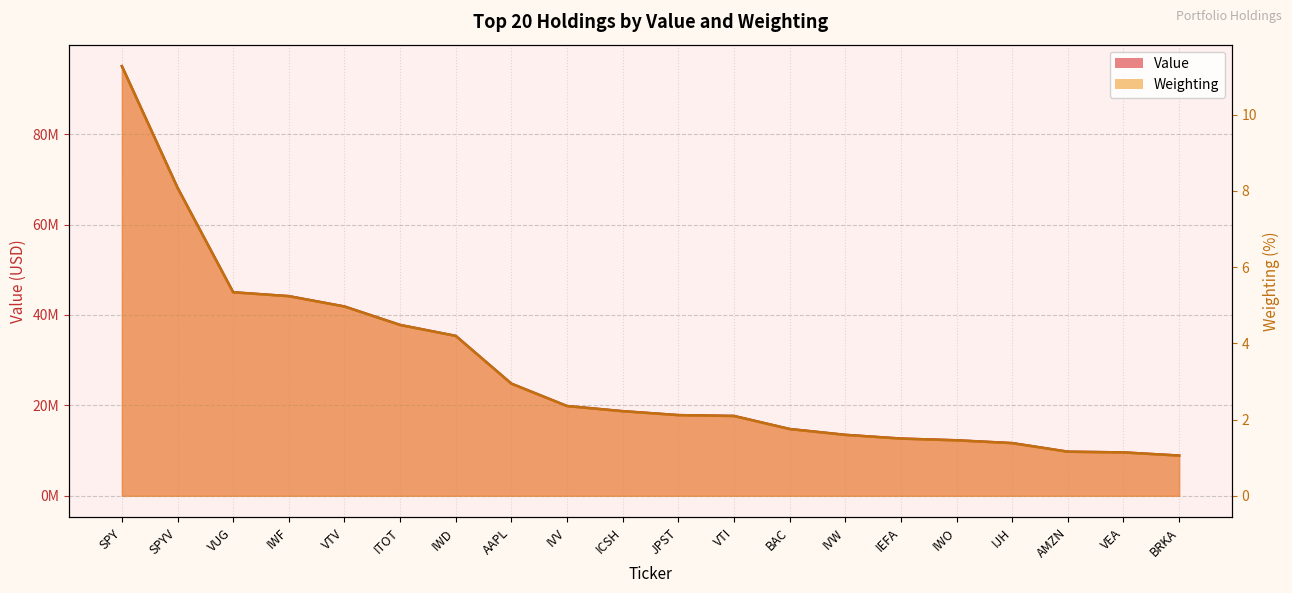

Reading left to right, list all the values displayed in this chart.

Value: 95036315.0	68145895.0	45018833.0	44163044.0	41874870.0	37793816.0	35374507.0	24806191.0	19857853.0	18726200.0	17851859.0	17663897.0	14778556.0	13486595.0	12665243.0	12281056.0	11660424.0	9759540.0	9604201.0	8905508.0
Weighting: 11.3	8.1	5.3	5.2	5.0	4.5	4.2	2.9	2.4	2.2	2.1	2.1	1.8	1.6	1.5	1.5	1.4	1.2	1.1	1.1